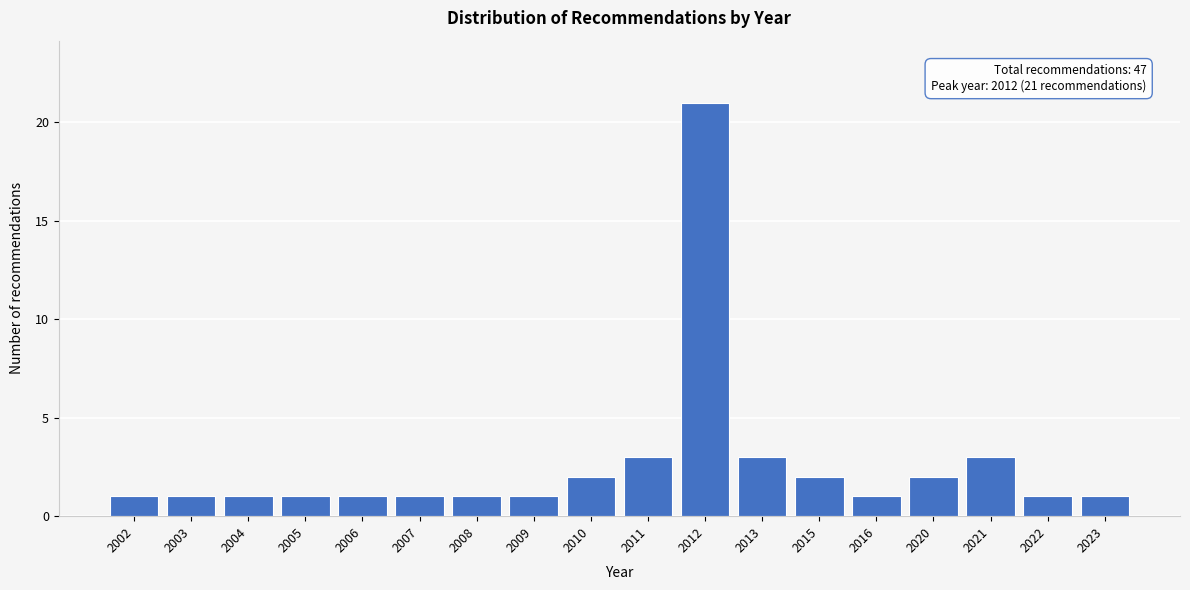

Reading right to left, list all the values displayed in this chart.

1	1	3	2	1	2	3	21	3	2	1	1	1	1	1	1	1	1